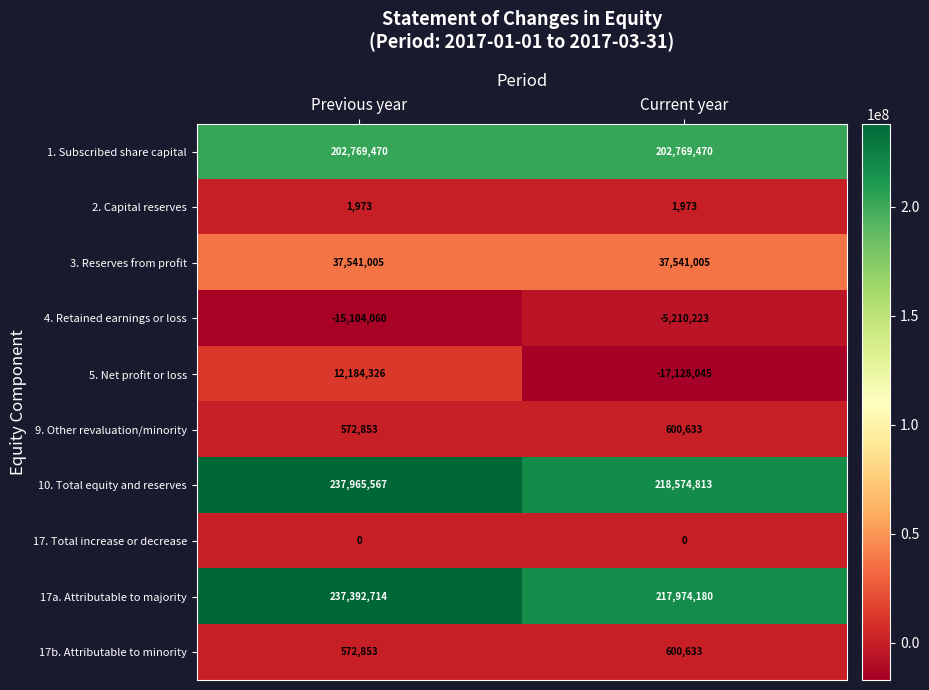

Is it true that 1. Subscribed share capital equals 323615135 at Current year?

False